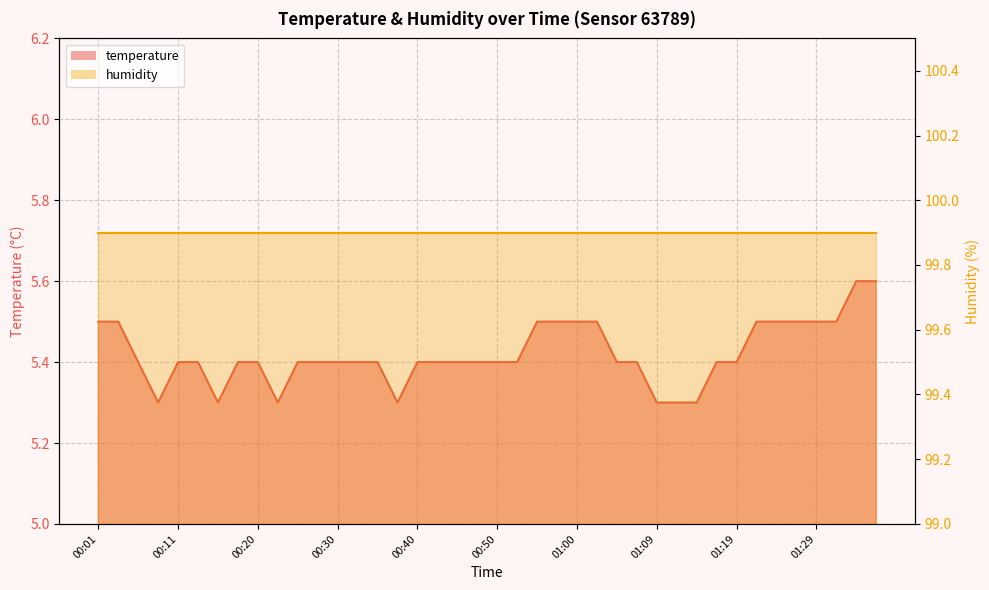

What is the label of the 8th point from the left?

00:18